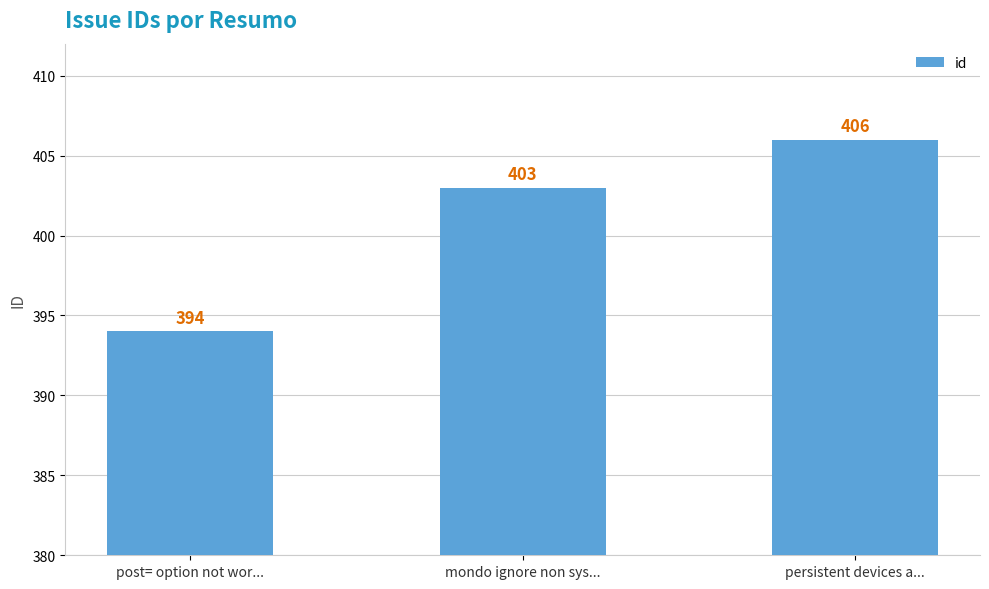

Reading left to right, extract all data points from this chart.

post= option not wor...=394	mondo ignore non sys...=403	persistent devices a...=406